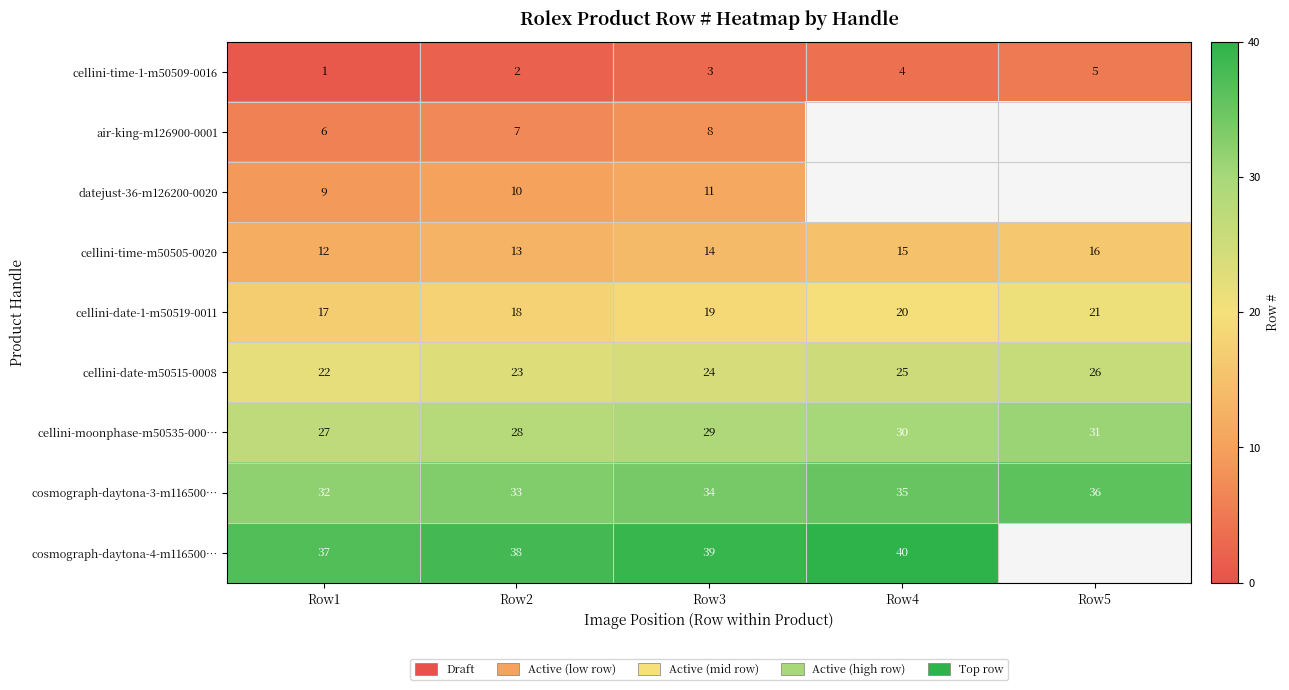

How many cellini-moonphase-m50535-000… values are between 28 and 30?

3